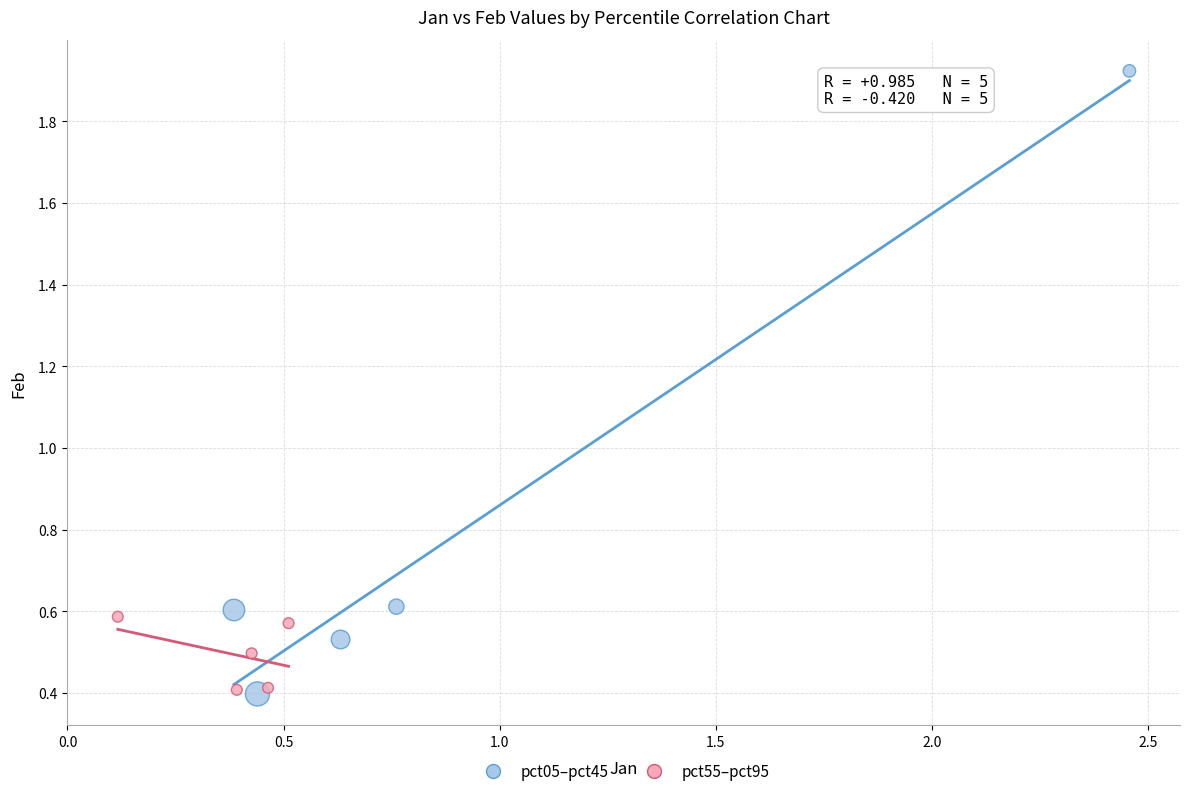

Which series has the largest Y range (max minus min)?

pct05–pct45